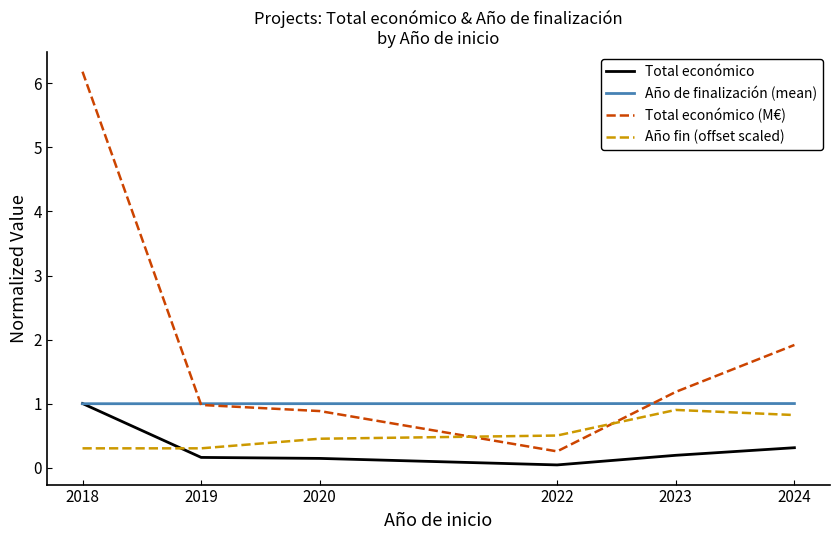

What is the difference between the maximum and minimum values in the Año fin (offset scaled) series?

0.6